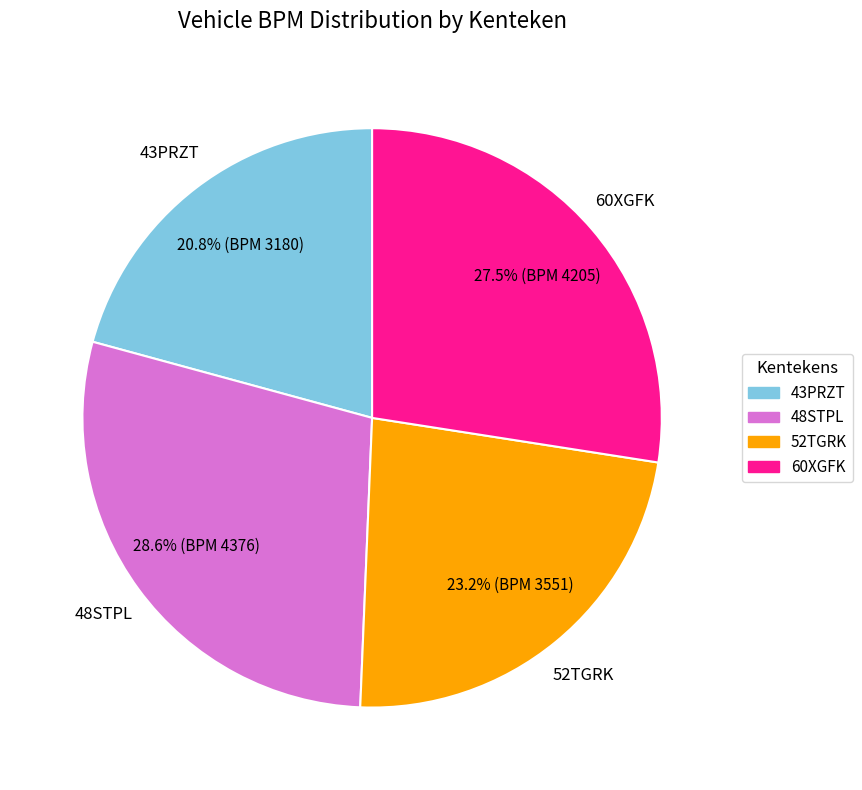

How many segments does this pie chart have?

4